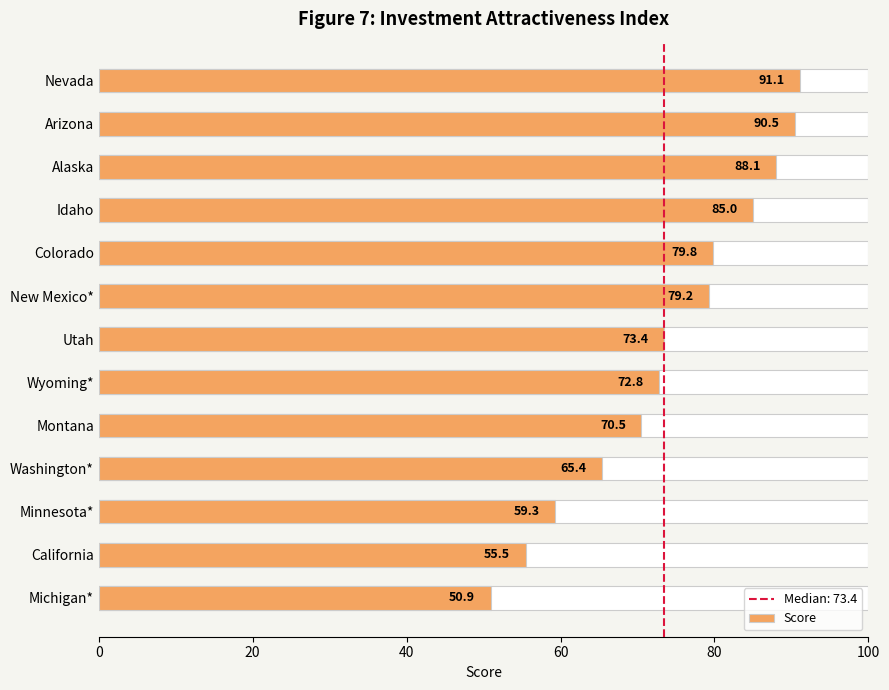

What is the average value?

74.0